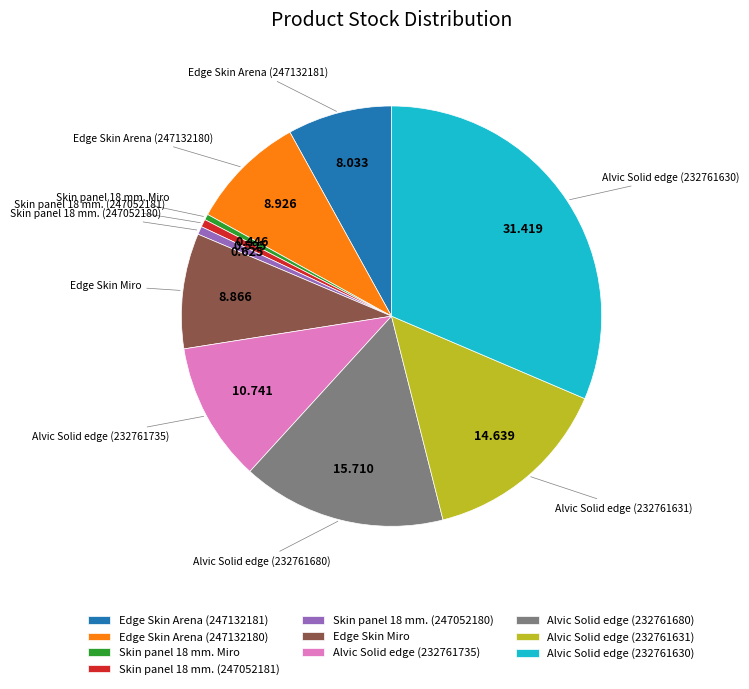

Count the number of slices in the pie.

10